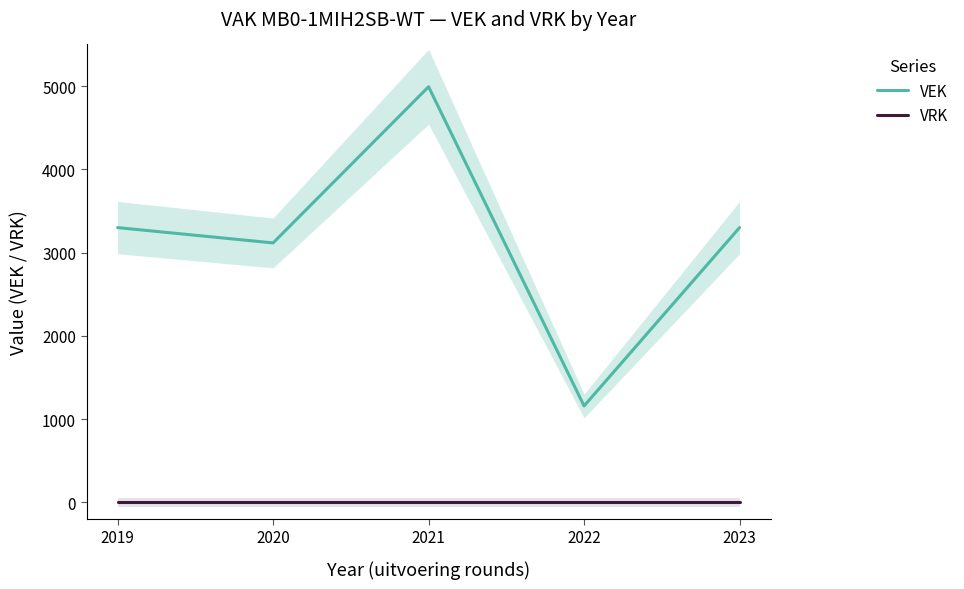

The value of VRK at 2021 is 0. True or false?

True